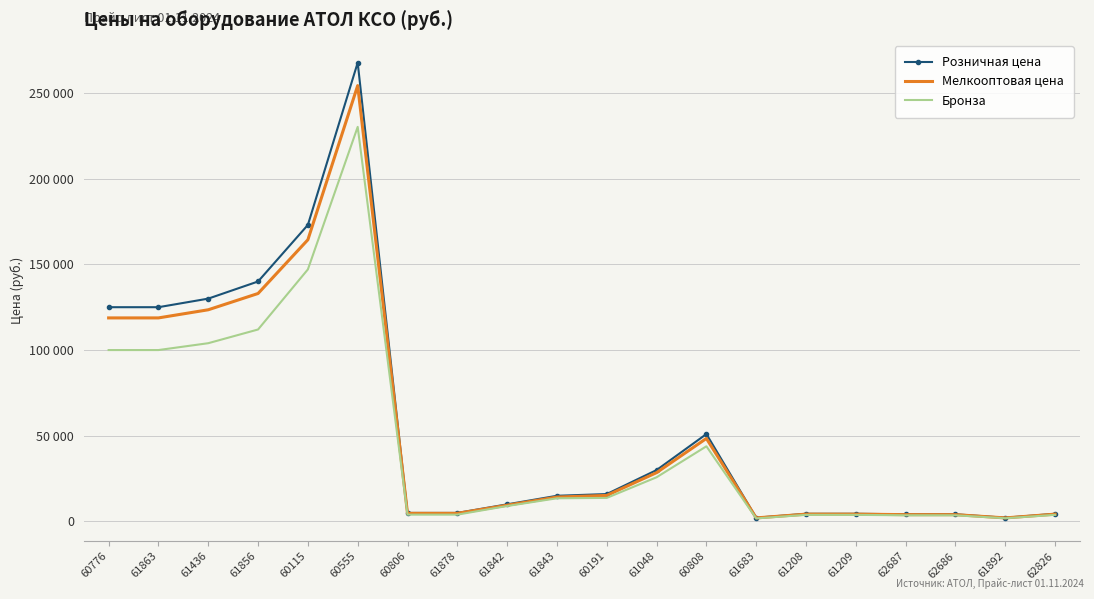

Does the chart have visible grid lines?

Yes